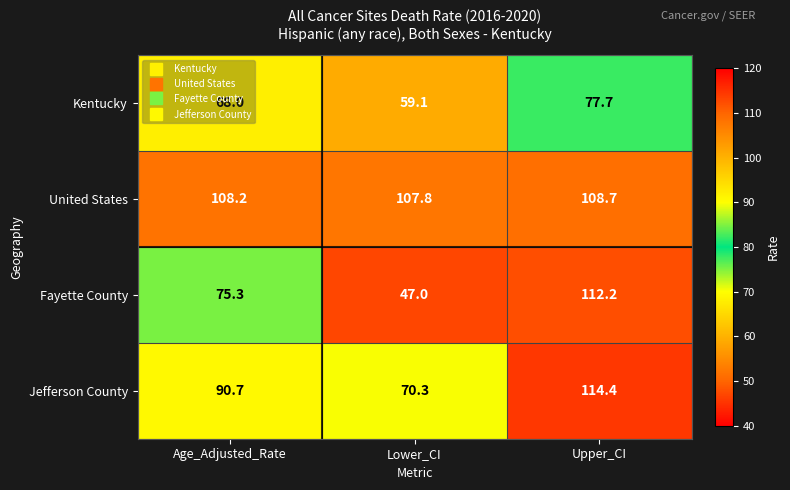

How many data points in Fayette County are above 75?

2